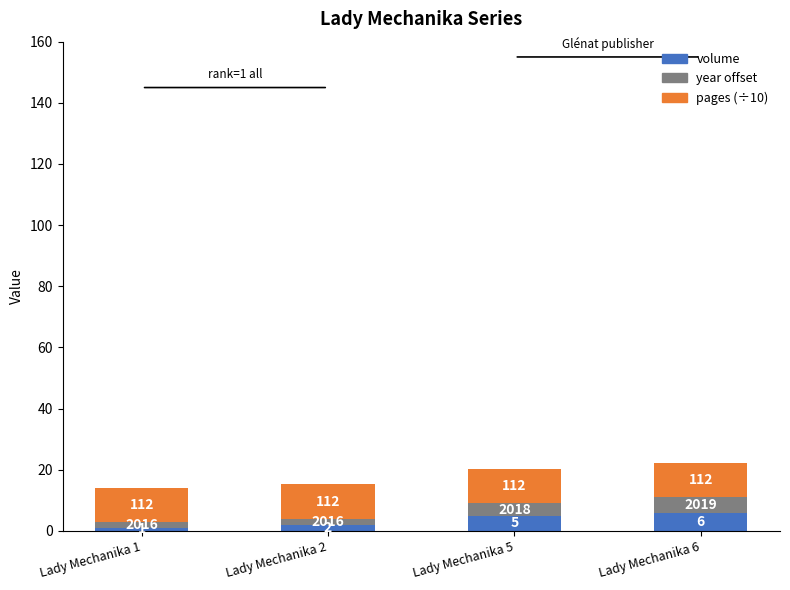

What is the total value across all series at Lady Mechanika 5?

20.2